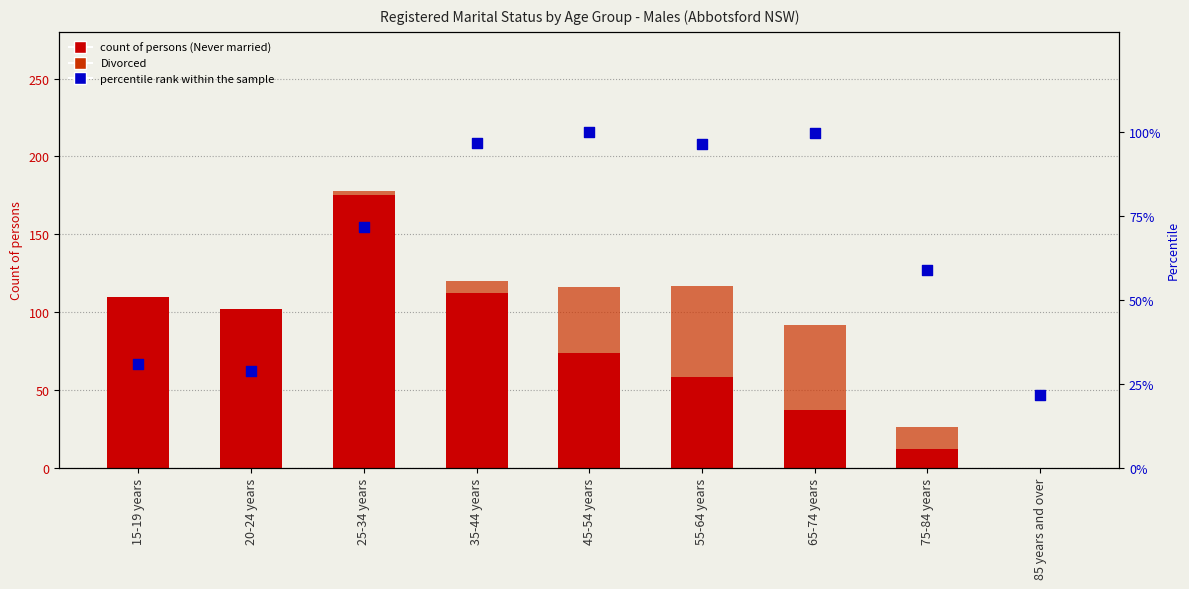

What is the total value across all series at 25-34 years?

249.8